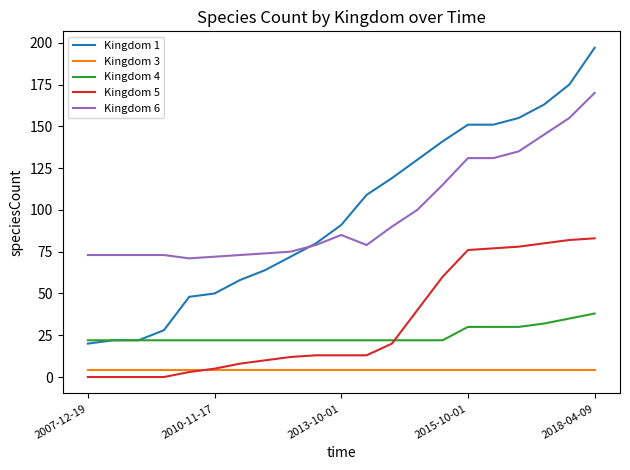

Rank the series by their maximum value, from lowest to highest.

Kingdom 3, Kingdom 4, Kingdom 5, Kingdom 6, Kingdom 1